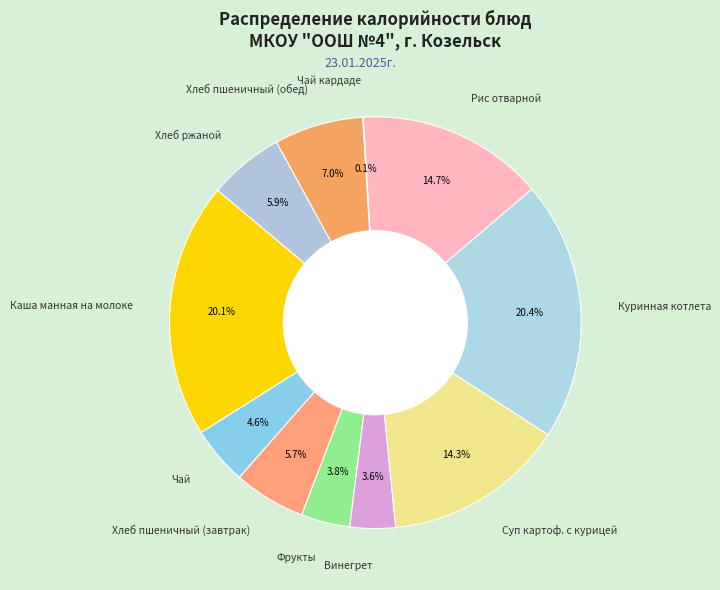

Is Хлеб пшеничный (завтрак) the majority of the pie?

No